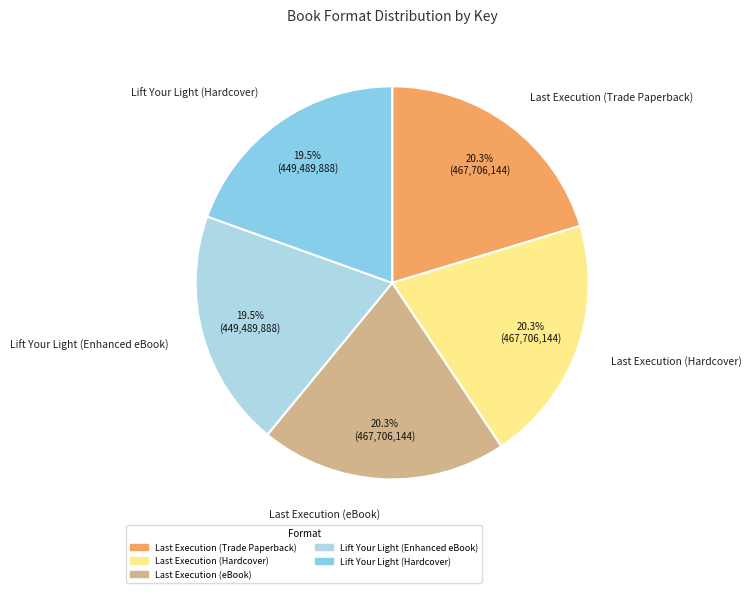

Is there a majority slice in this chart?

No